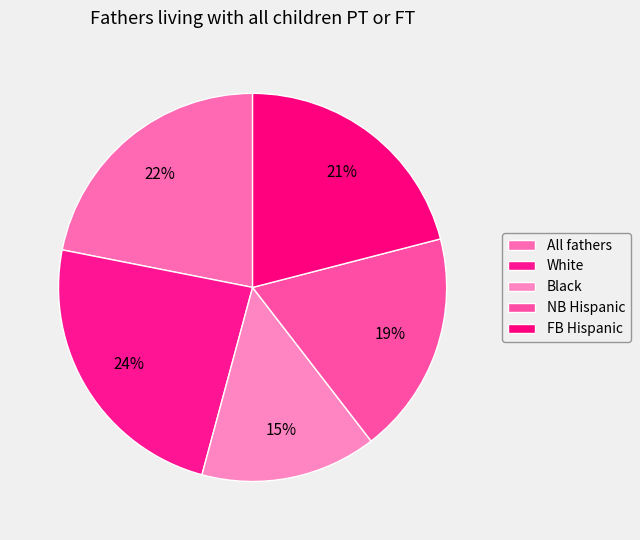

Count the number of slices in the pie.

5